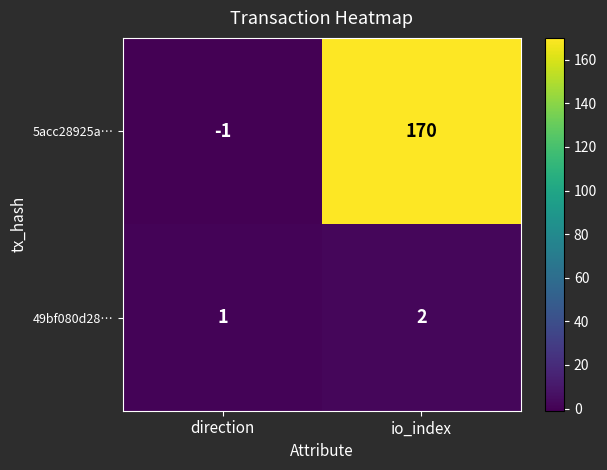

Rank the series by their maximum value, from highest to lowest.

5acc28925a…, 49bf080d28…